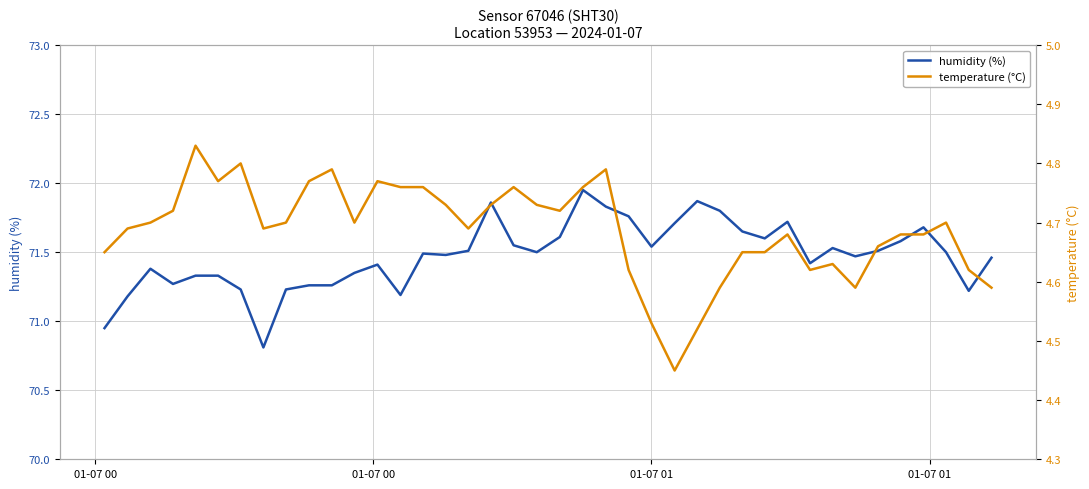

Which series has the largest range (max minus min)?

humidity (%)